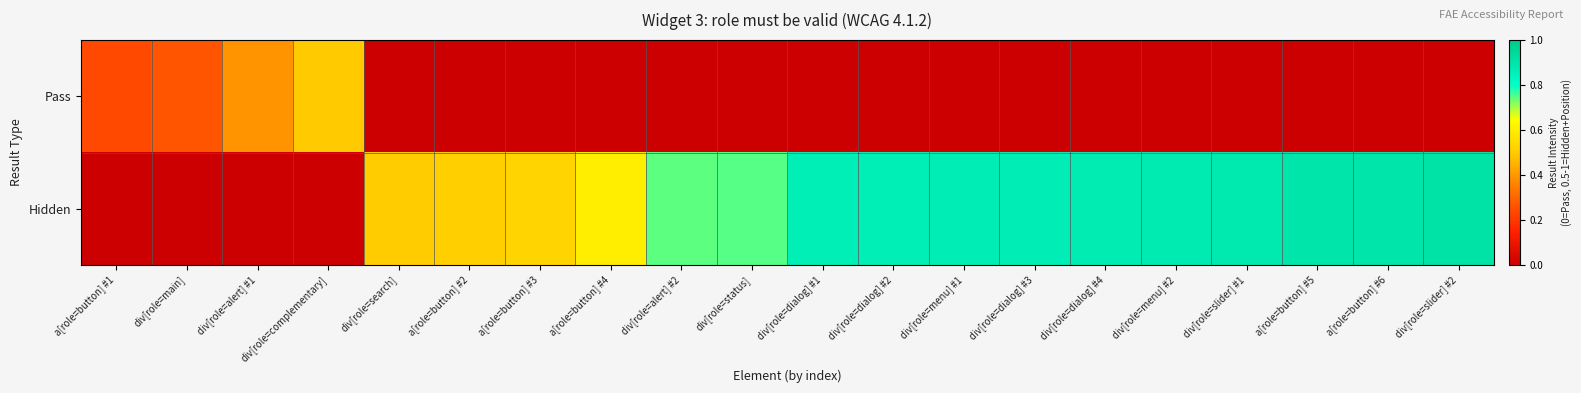

Count the number of data series in this chart.

2